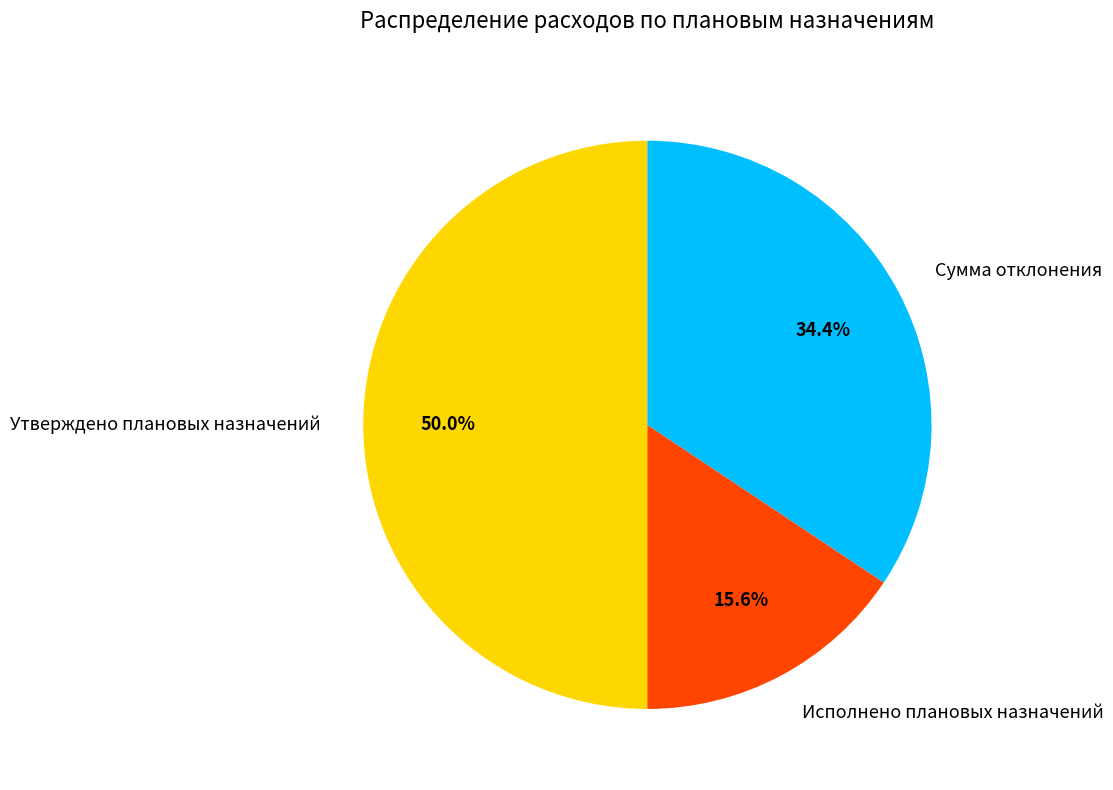

Is Исполнено плановых назначений the majority of the pie?

No